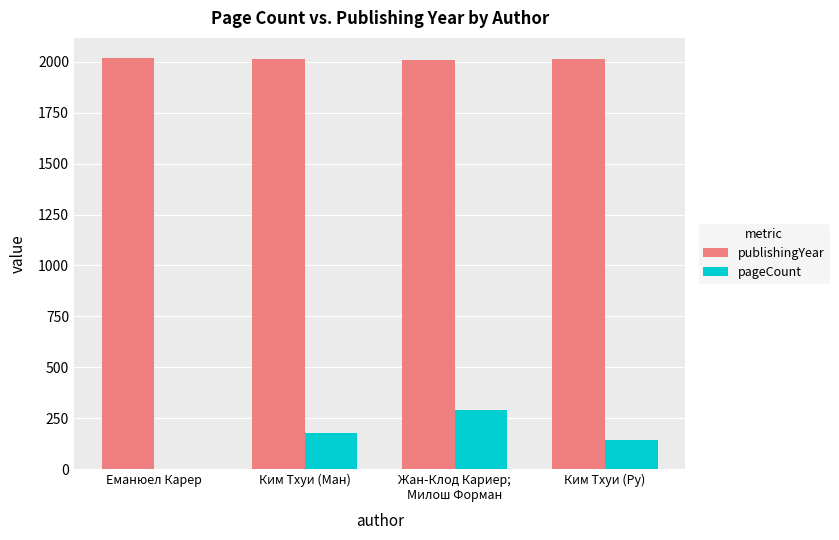

How many categories are shown in the chart?

4